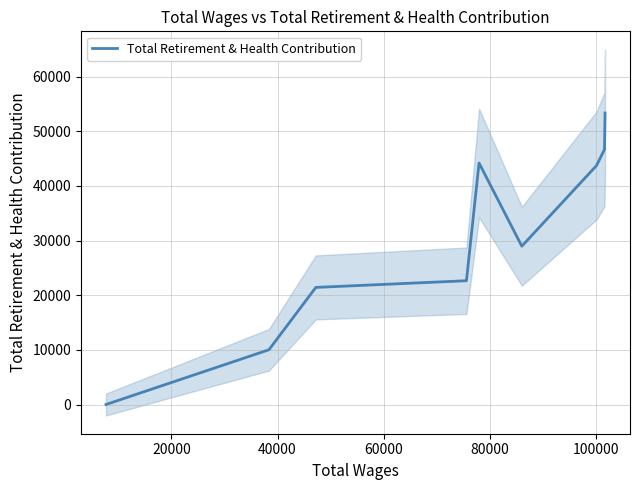

How many interior local peaks (higher than both neighbors) does the data have?

1